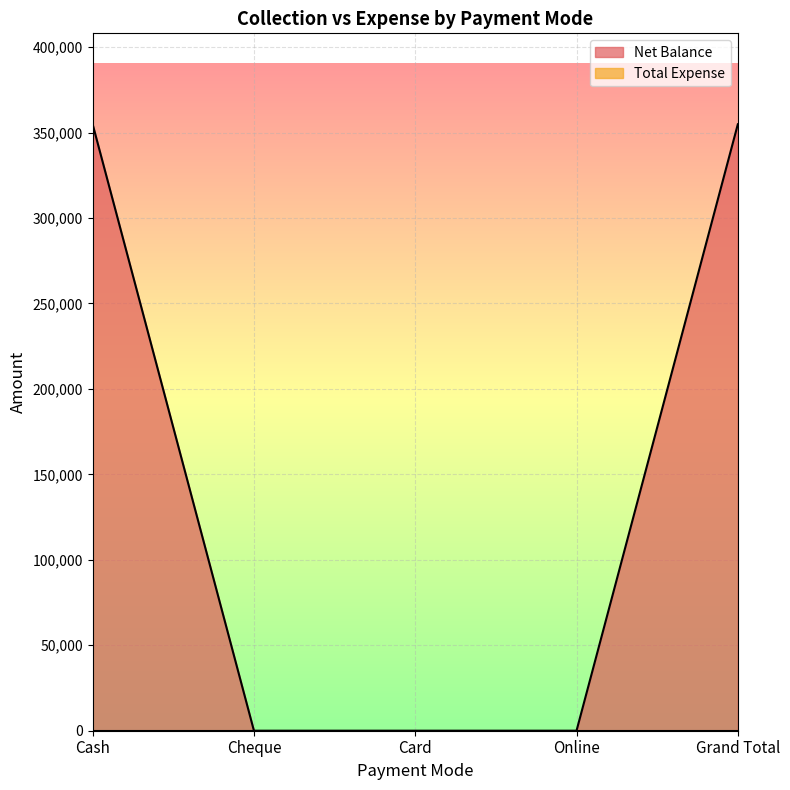

List the labels in order of value, smallest first.

Cheque, Card, Online, Cash, Grand Total